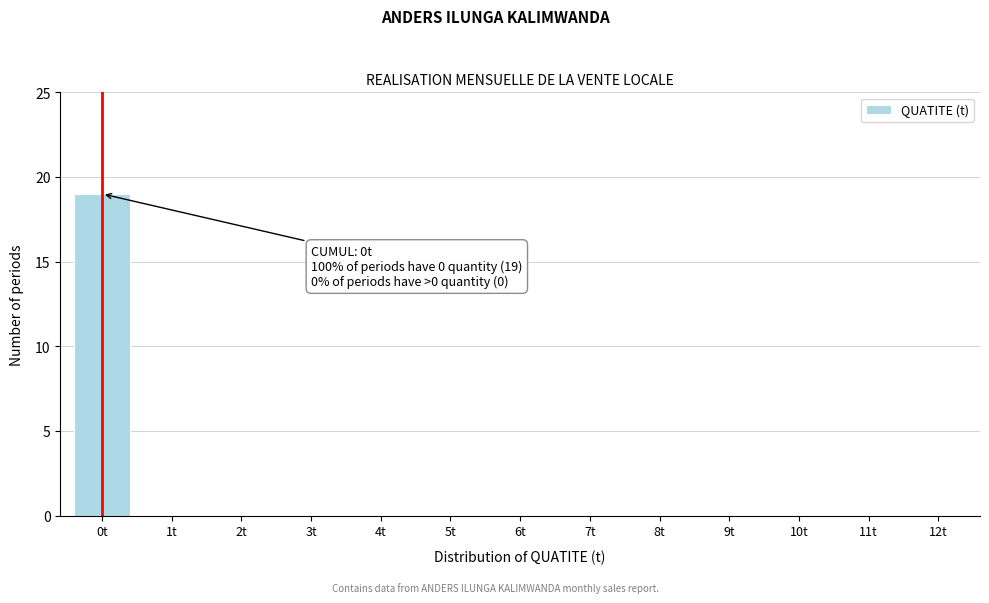

Reading left to right, extract all data points from this chart.

0t=19	1t=0	2t=0	3t=0	4t=0	5t=0	6t=0	7t=0	8t=0	9t=0	10t=0	11t=0	12t=0